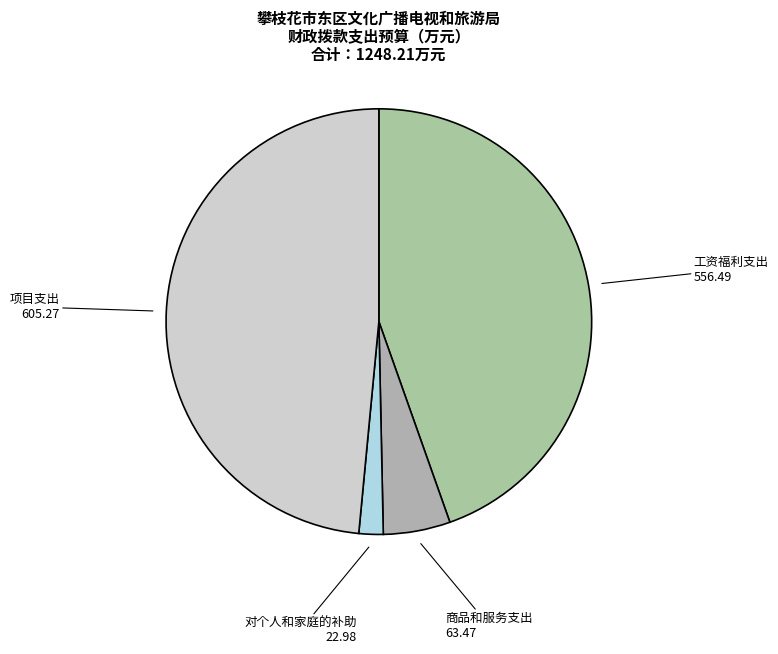

How many slices are in this pie chart?

4